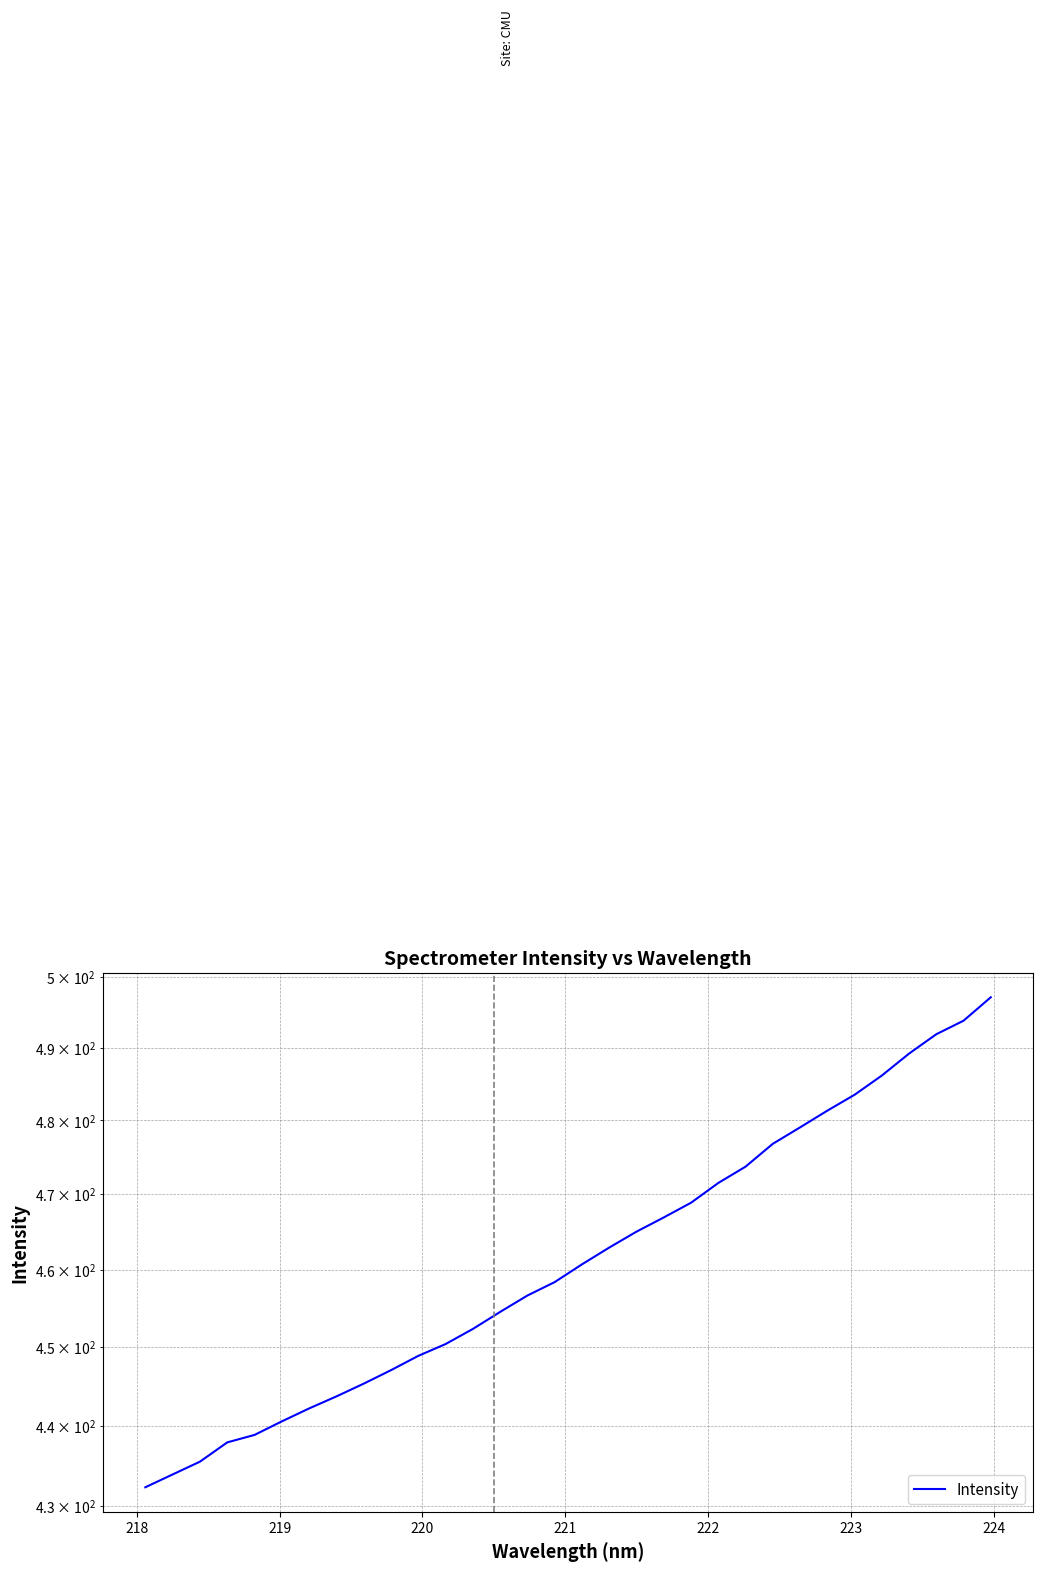

What is the difference between the second highest and second lowest values?

59.9